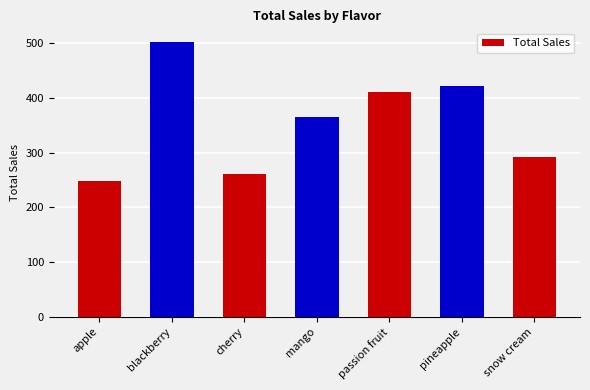

What is the difference between the maximum and minimum values?

254.6